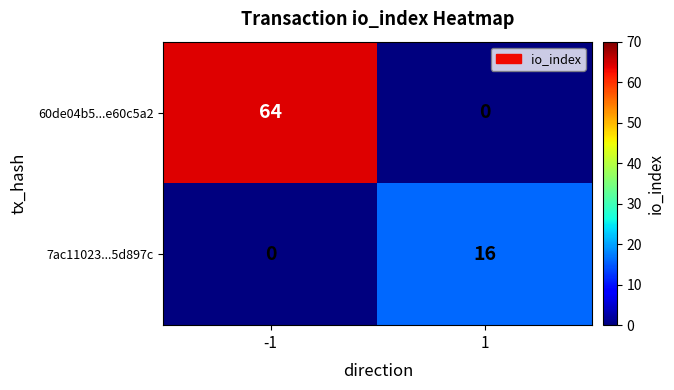

Reading right to left, what are all the values shown in this chart?

60de04b5...e60c5a2: 1=0	-1=64
7ac11023...5d897c: 1=16	-1=0